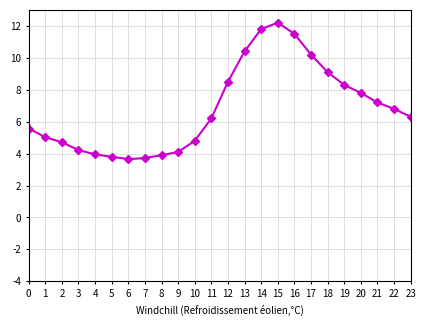

Which label corresponds to the largest value in the chart?

15